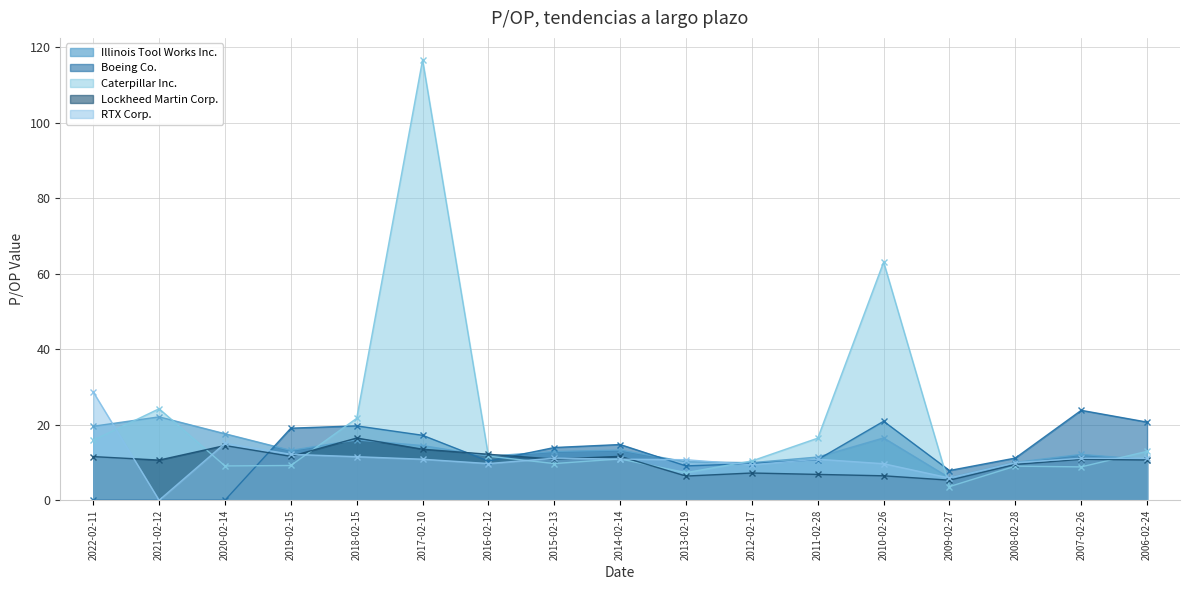

True or false: RTX Corp. has more than 0 interior local peaks.

True